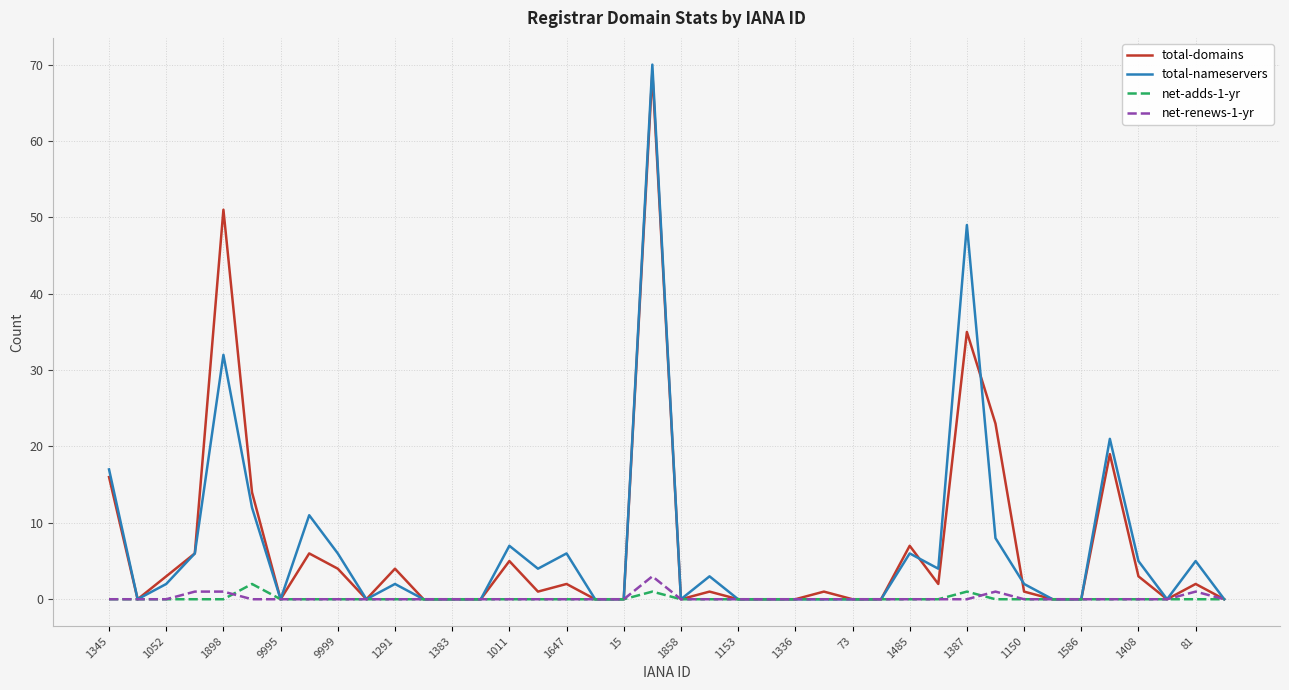

Which series has the widest spread of values?

total-nameservers